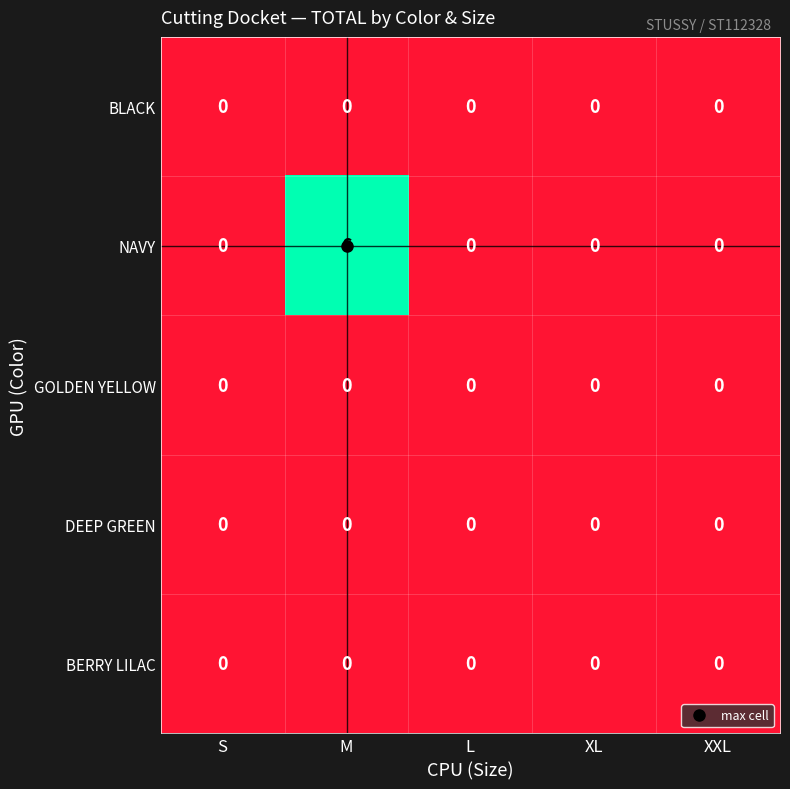

Which series has the widest spread of values?

NAVY